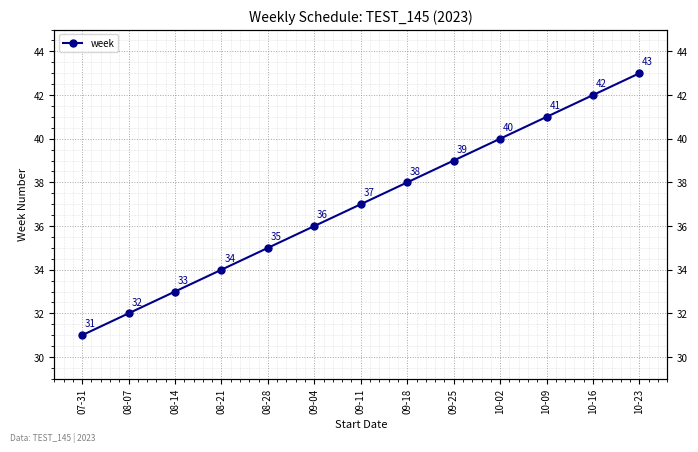

List the labels in order of value, smallest first.

07-31, 08-07, 08-14, 08-21, 08-28, 09-04, 09-11, 09-18, 09-25, 10-02, 10-09, 10-16, 10-23